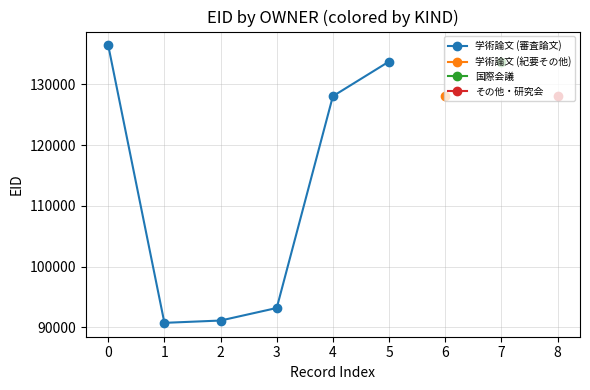

Approximately how many times larger is the value at 3 compared to 5?

0.7